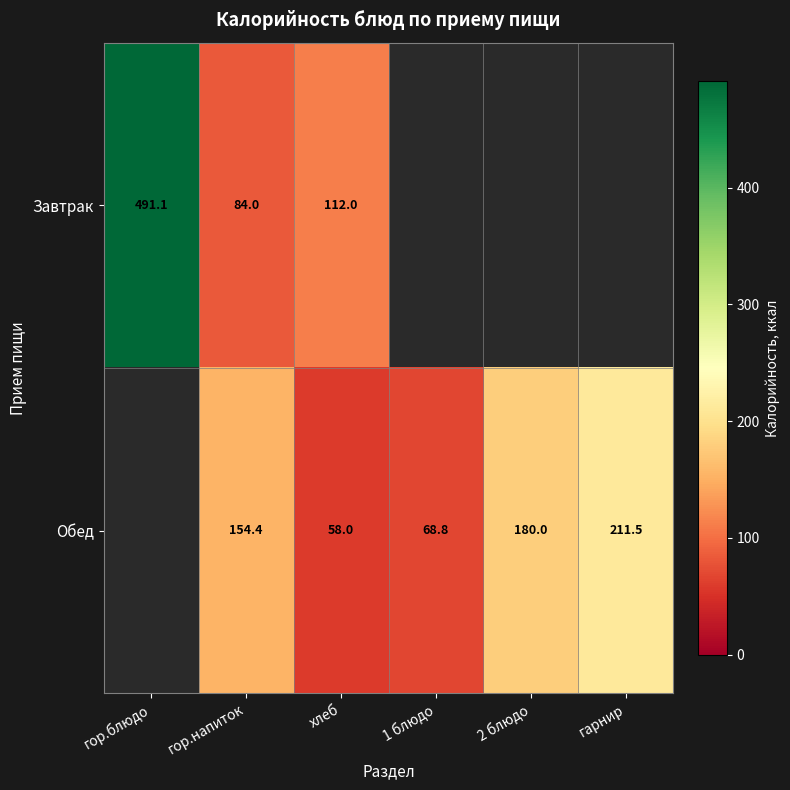

At хлеб, list the series in order from smallest to largest.

Обед, Завтрак